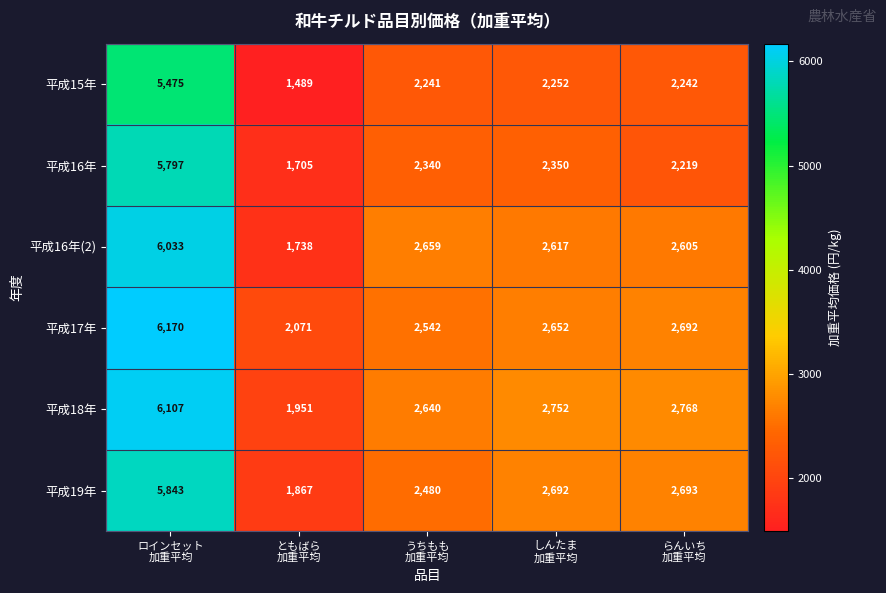

At うちもも
加重平均, list the series in order from smallest to largest.

平成15年, 平成16年, 平成19年, 平成17年, 平成18年, 平成16年(2)